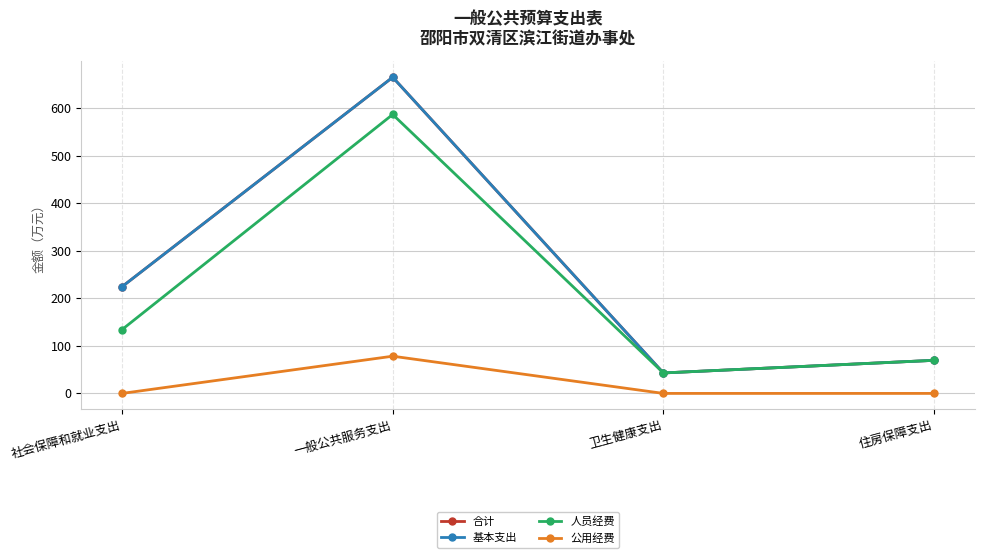

What is the label of the 4th point from the left?

住房保障支出